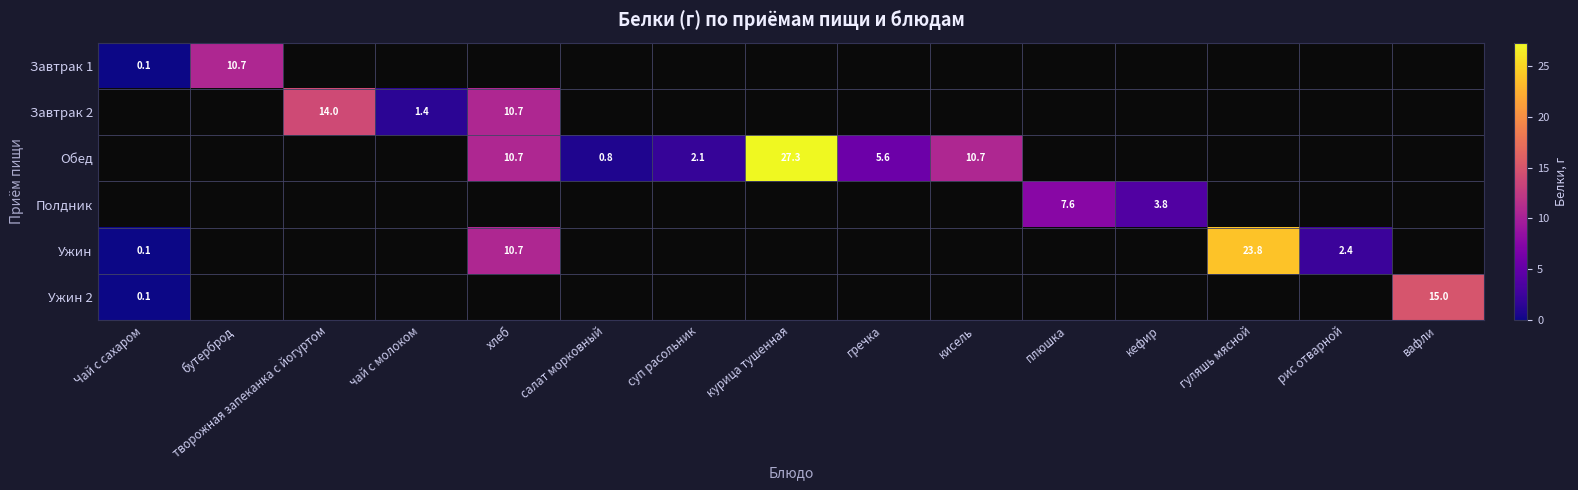

True or false: Обед has a value of 2.9 at хлеб.

False